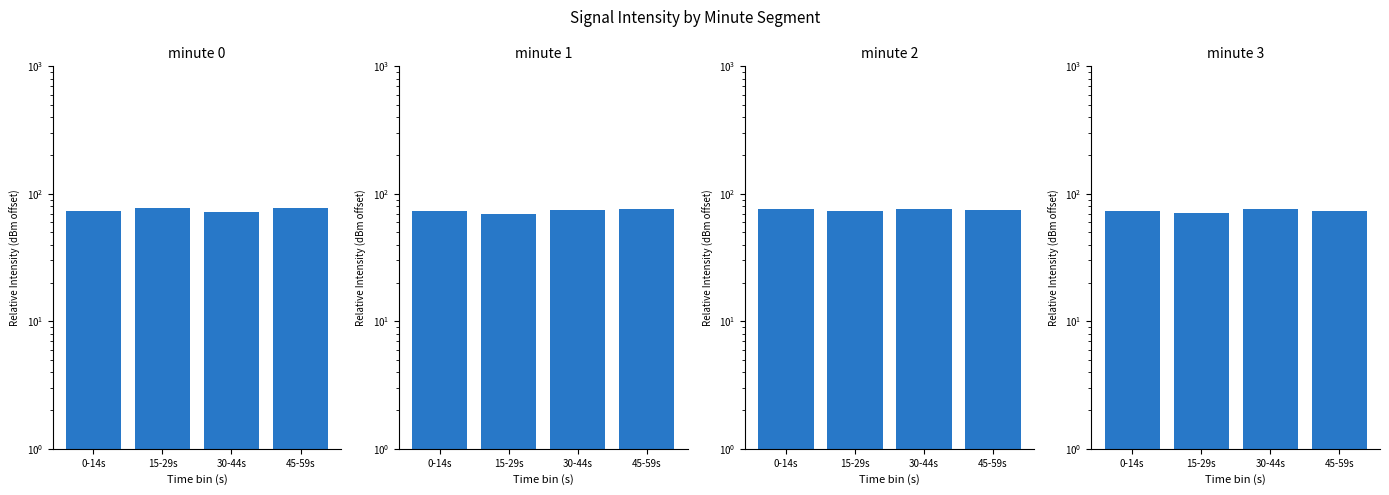

What is the difference between the highest and lowest values at 15-29s?

7.7